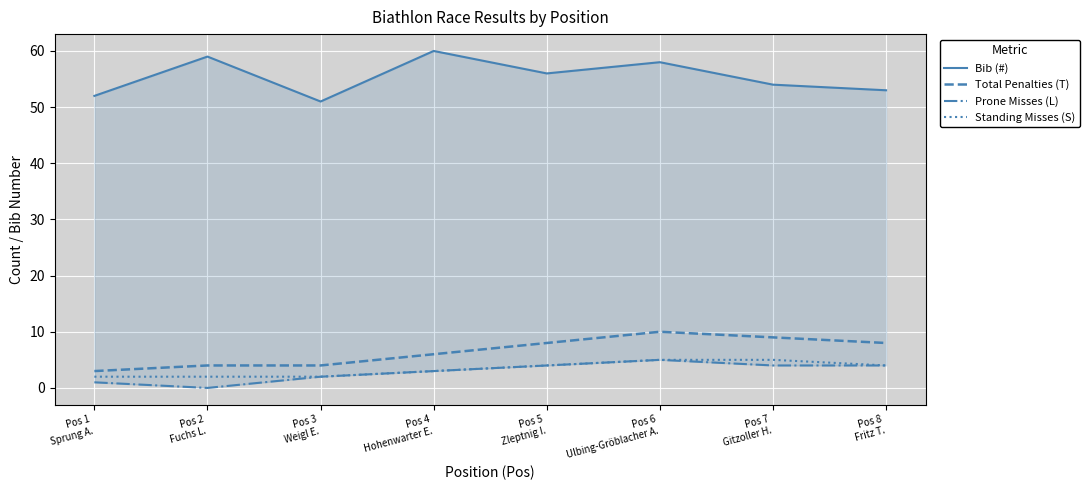

How many interior local peaks does the Bib (#) series have?

3